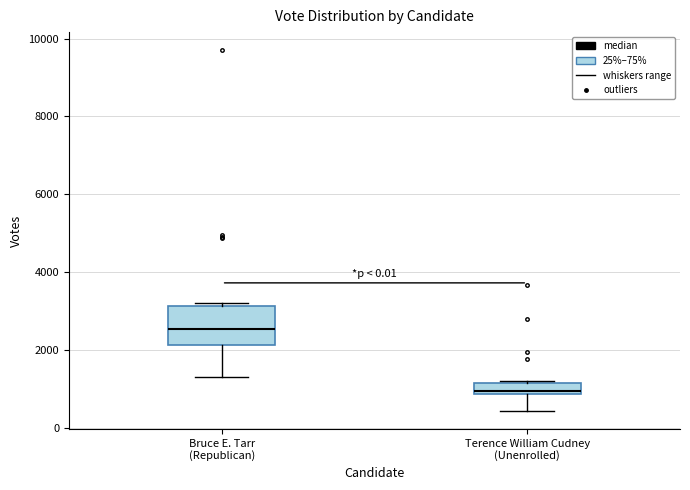

Comparing the boxes themselves (not the whiskers), which one is the tallest?

Bruce E. Tarr (Republican)